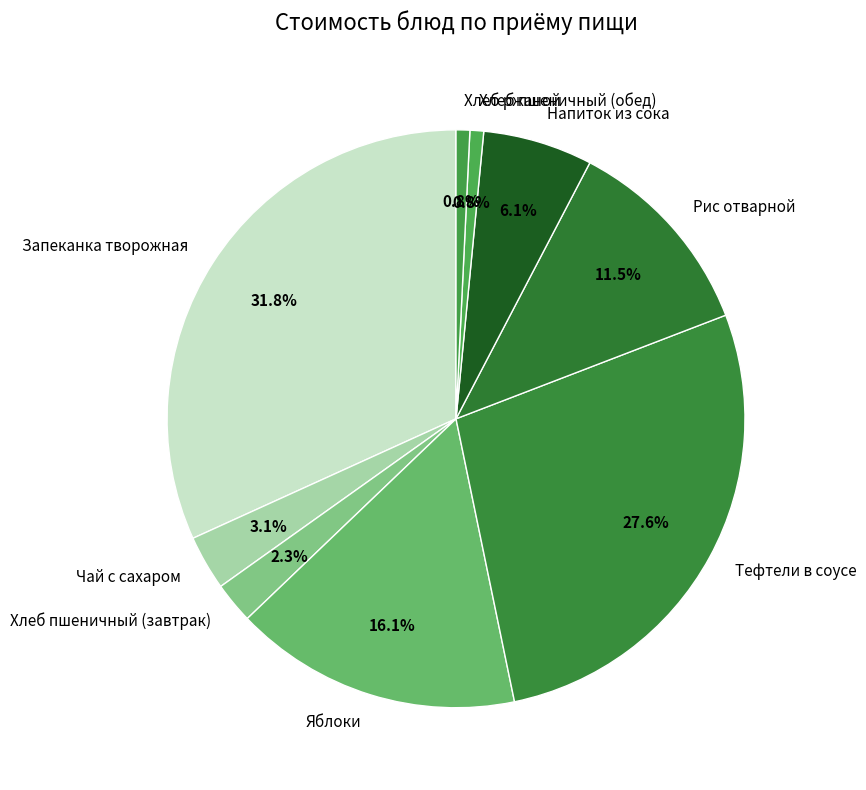

What is the largest slice in the pie chart?

Запеканка творожная